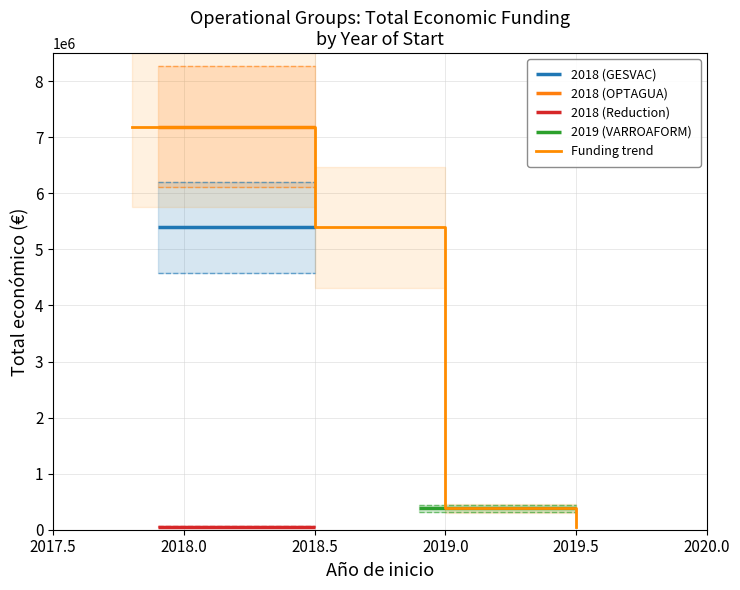

The value at 2018 (OPTAGUA) is 7187653. True or false?

True